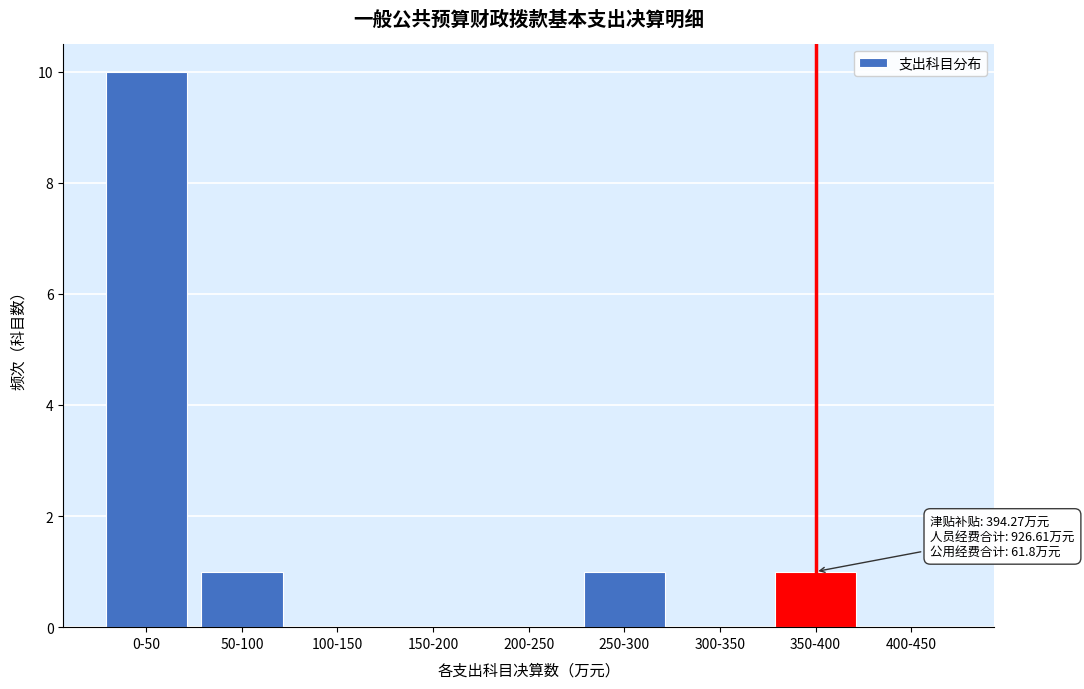

Reading left to right, extract all data points from this chart.

0-50=10	50-100=1	100-150=0	150-200=0	200-250=0	250-300=1	300-350=0	350-400=1	400-450=0